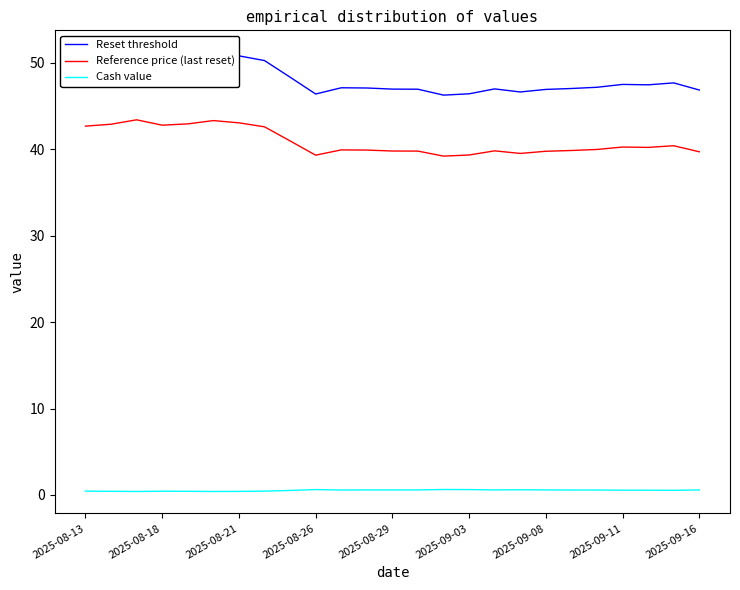

List the series in order of their peak value, highest first.

Reset threshold, Reference price (last reset), Cash value